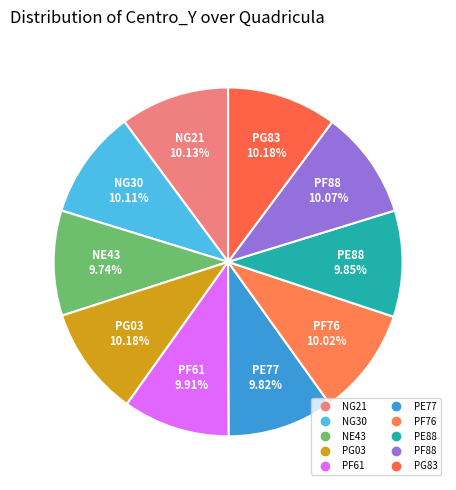

Does NG30 represent more than half of the total?

No